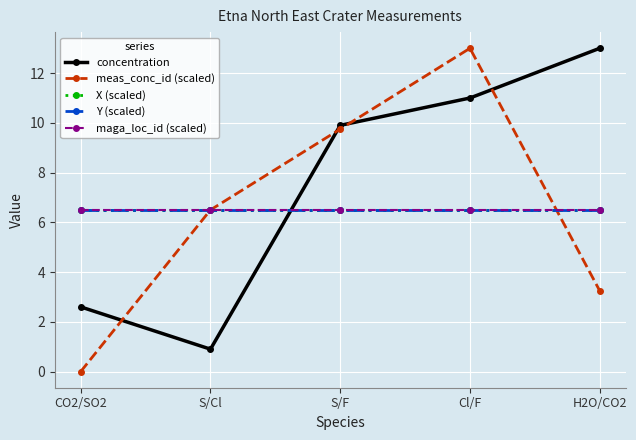

Which has a higher value, S/Cl or Cl/F?

Cl/F